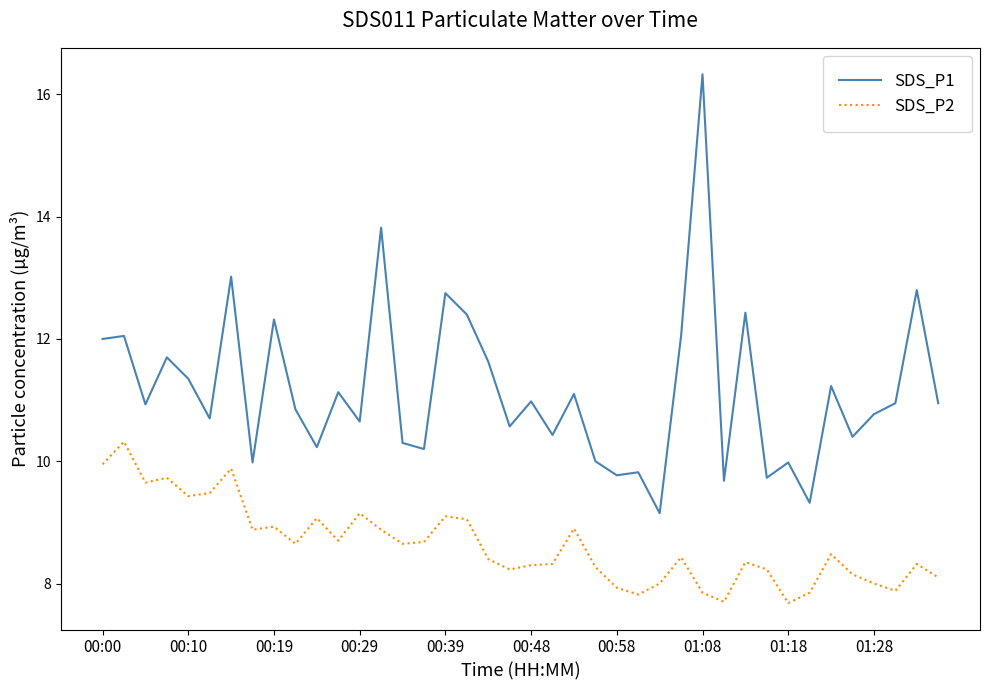

What is the greatest value displayed?

16.3